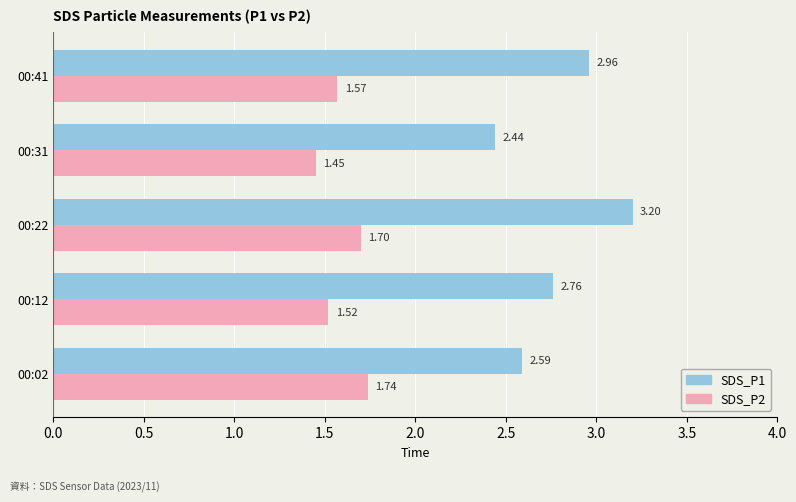

Which category has the lowest value in the SDS_P1 series?

00:31